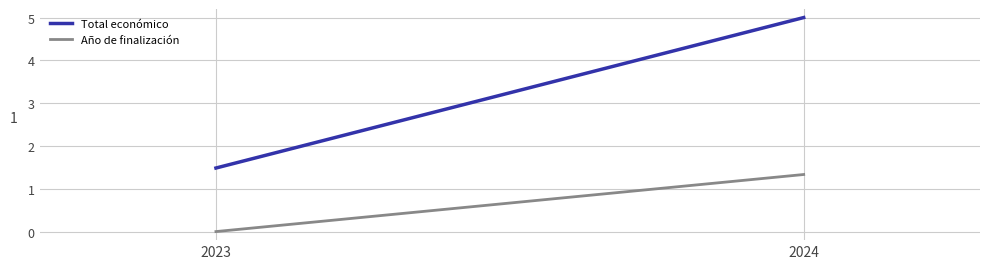

What is the difference between the highest and lowest values at 2024?

3.7